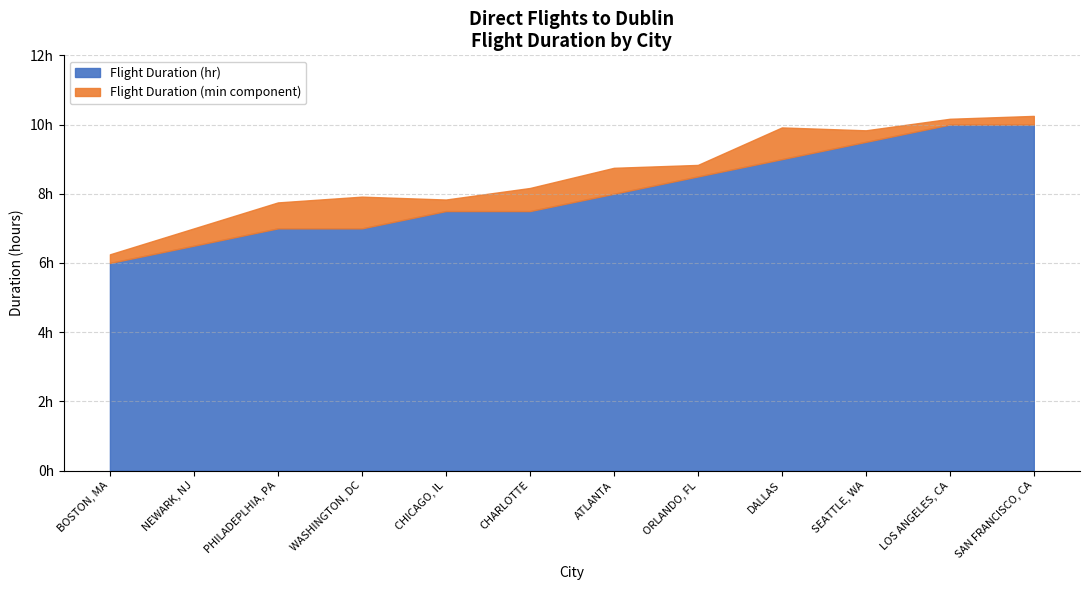

Where does the Flight Duration (min component) series first go above 30?

PHILADEPLHIA, PA